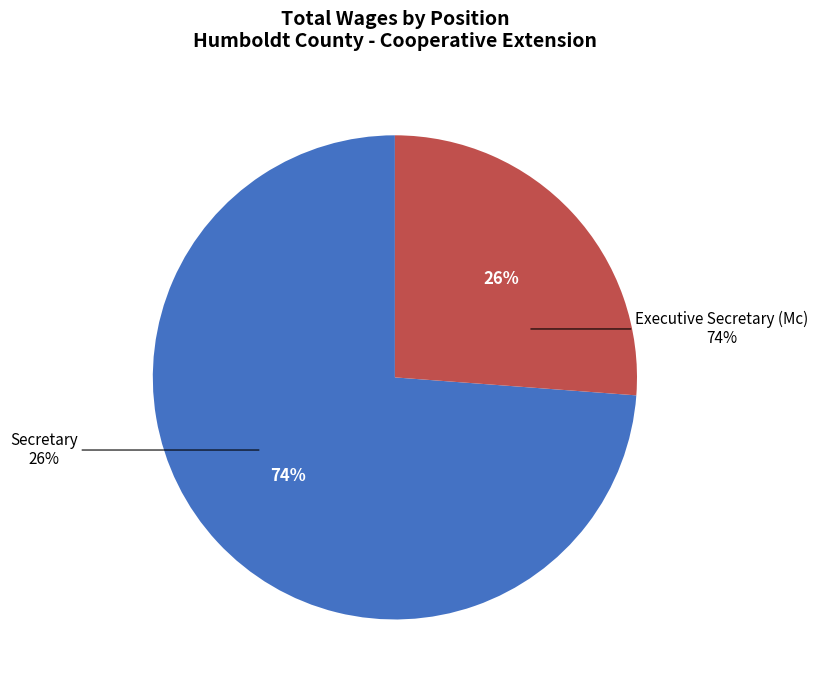

What is the change in value from Executive Secretary (Mc) to Secretary?

-29171